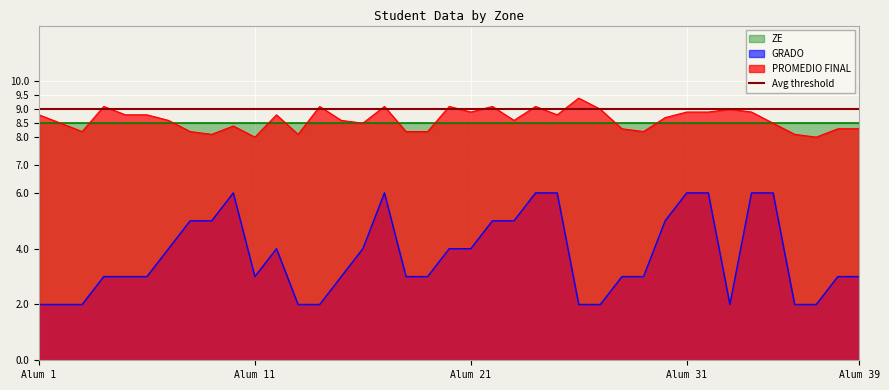

What value does the PROMEDIO FINAL series have at Alum 21?

8.9